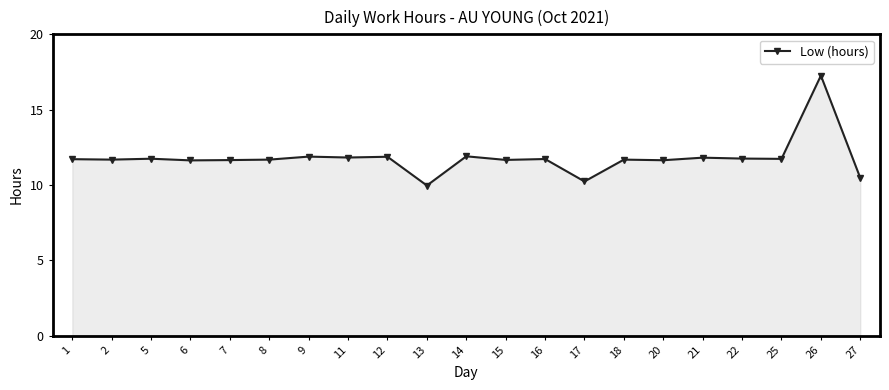

At which category does the chart reach its minimum across all series?

13